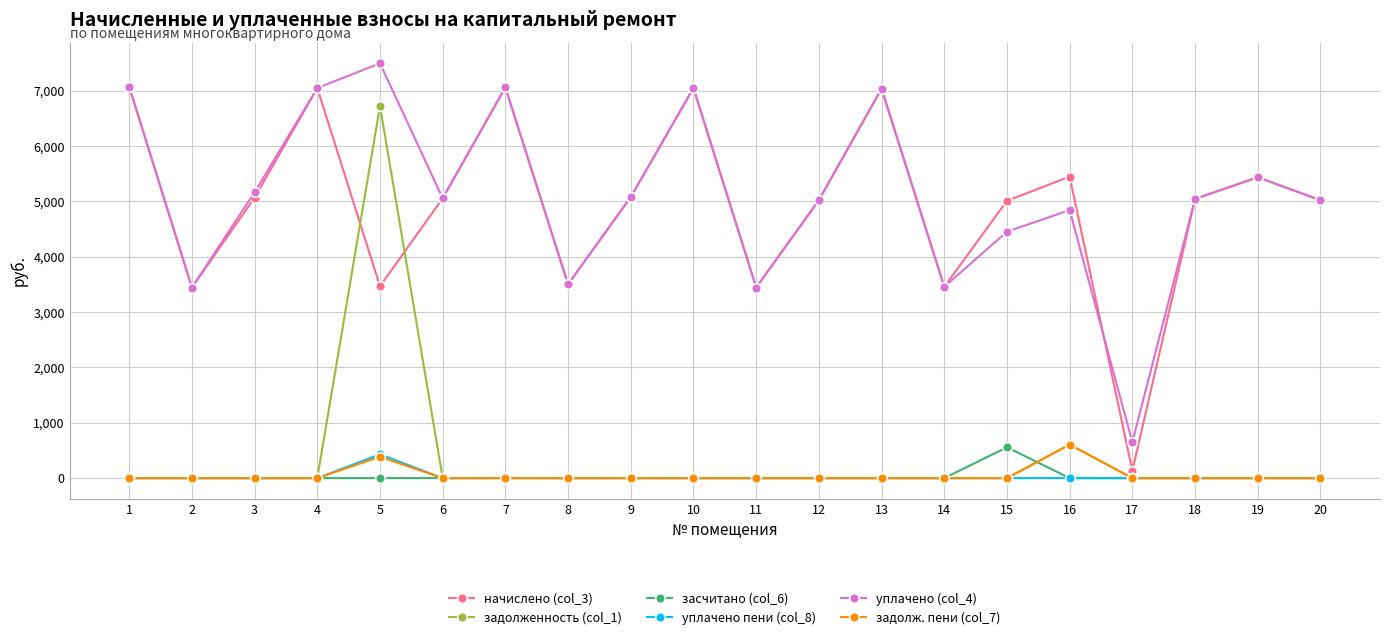

What are all the series names shown in the legend?

начислено (col_3), задолженность (col_1), засчитано (col_6), уплачено пени (col_8), уплачено (col_4), задолж. пени (col_7)